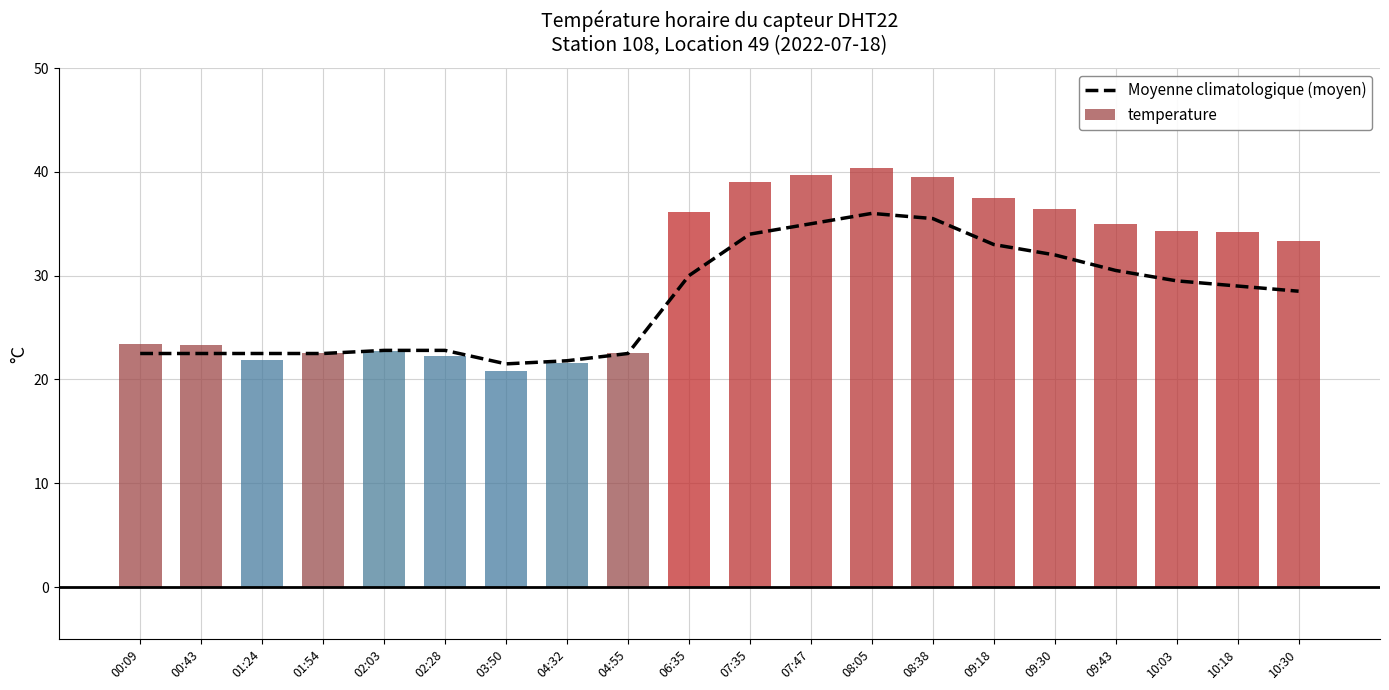

What is the difference between the maximum and second lowest values in the Moyenne climatologique (moyen) series?

14.2